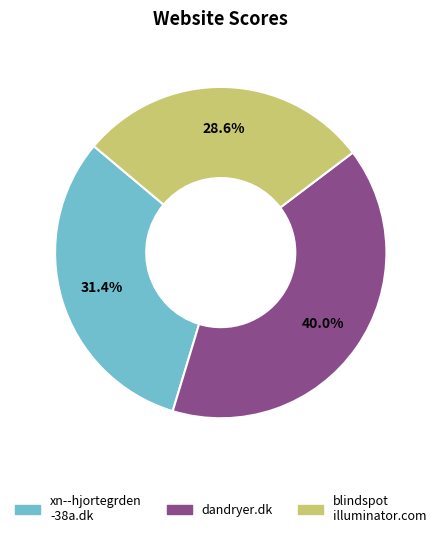

How many slices are in this pie chart?

3